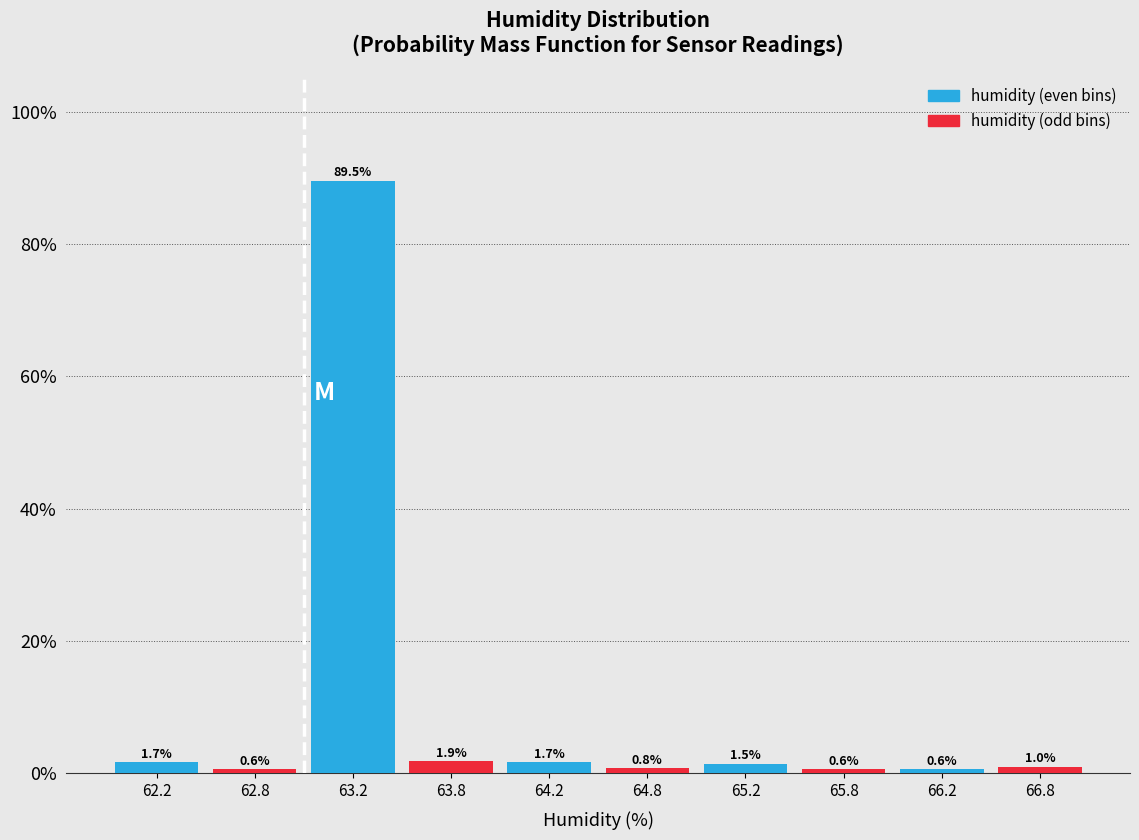

What are all the series names shown in the legend?

humidity (even bins), humidity (odd bins)